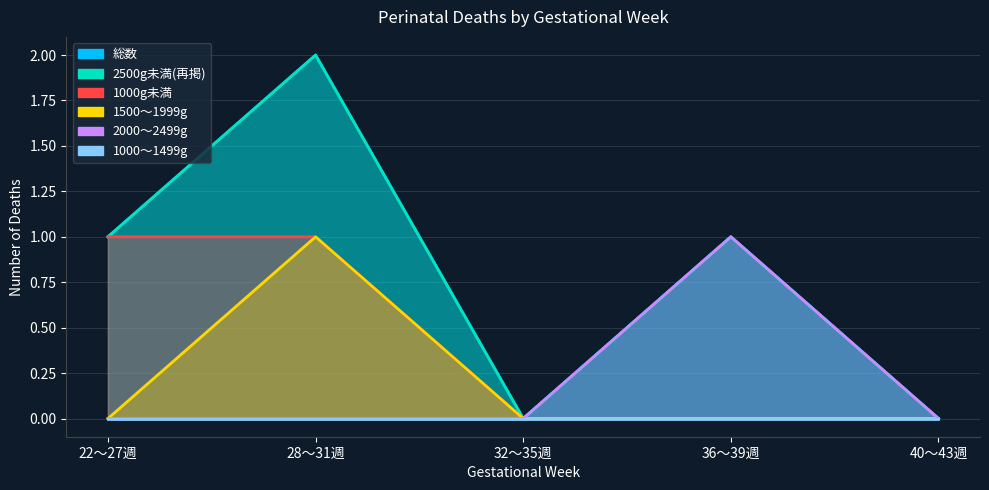

True or false: 1500～1999g has more than 2 interior local peaks.

False